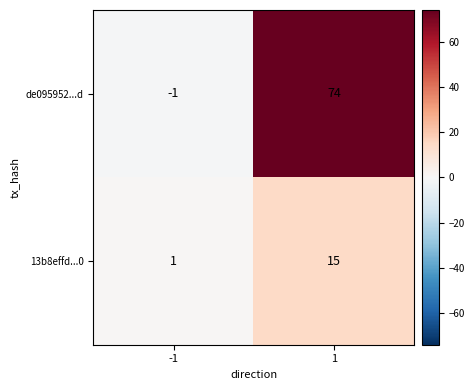

What is the sum of the 13b8effd...0 values at -1 and 1?

16